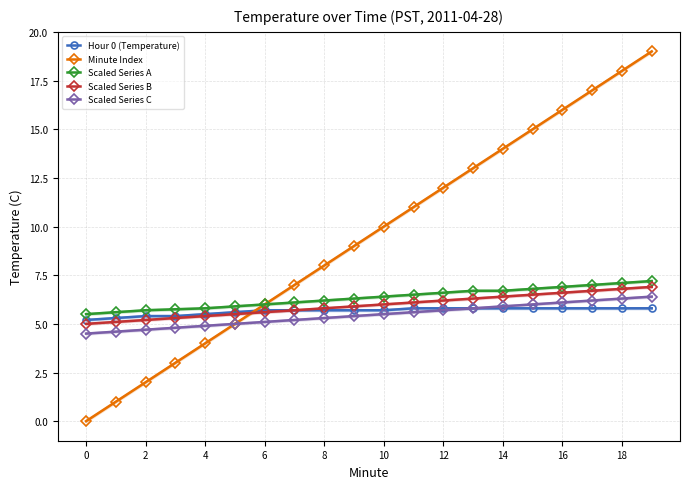

What is the average value of the Minute Index series?

9.5